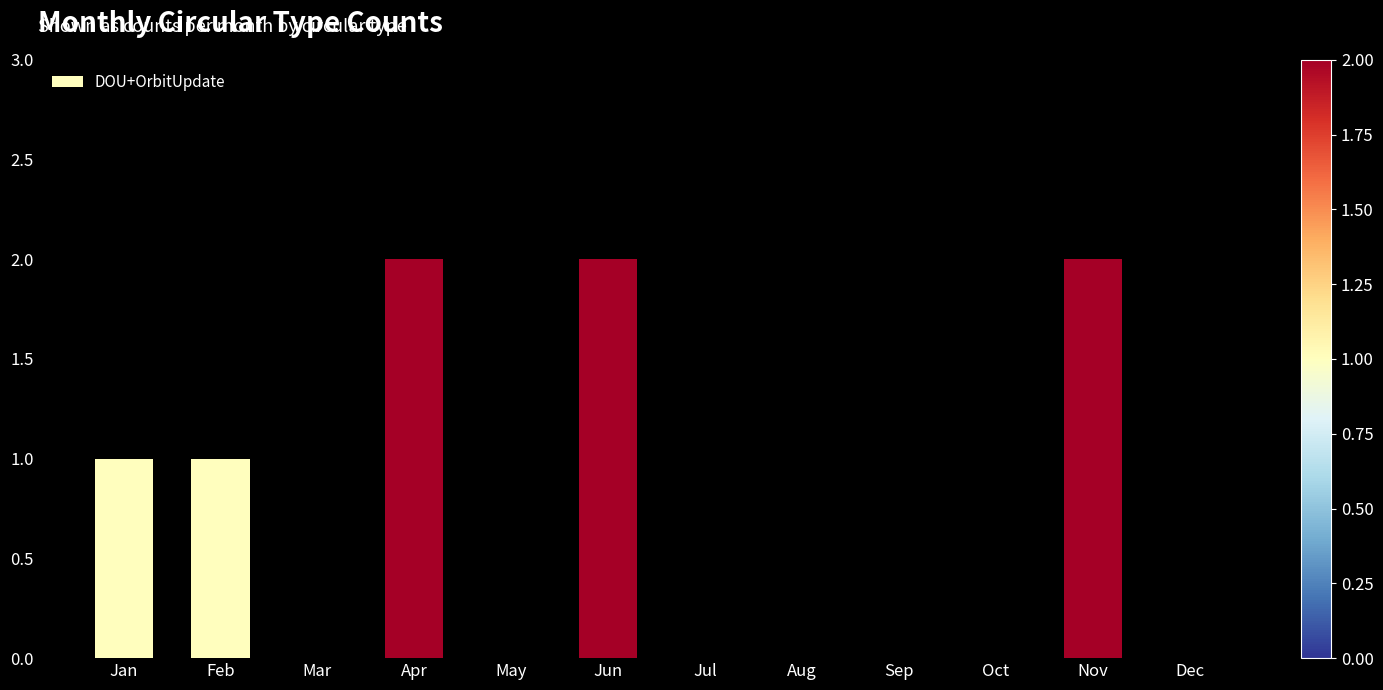

What is the sum of all values?

8